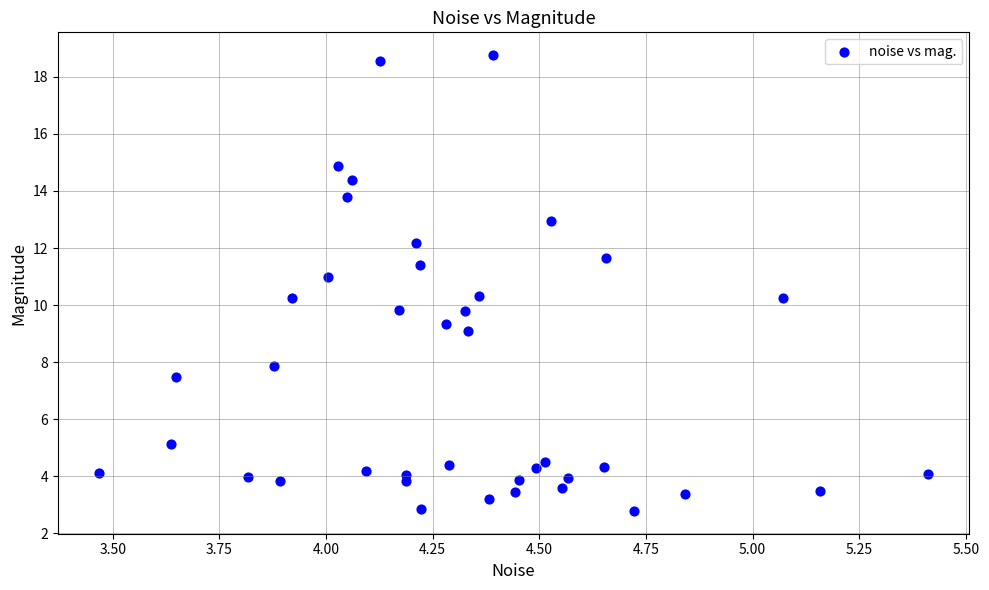

What is the range of Y values (max minus min)?

16.0